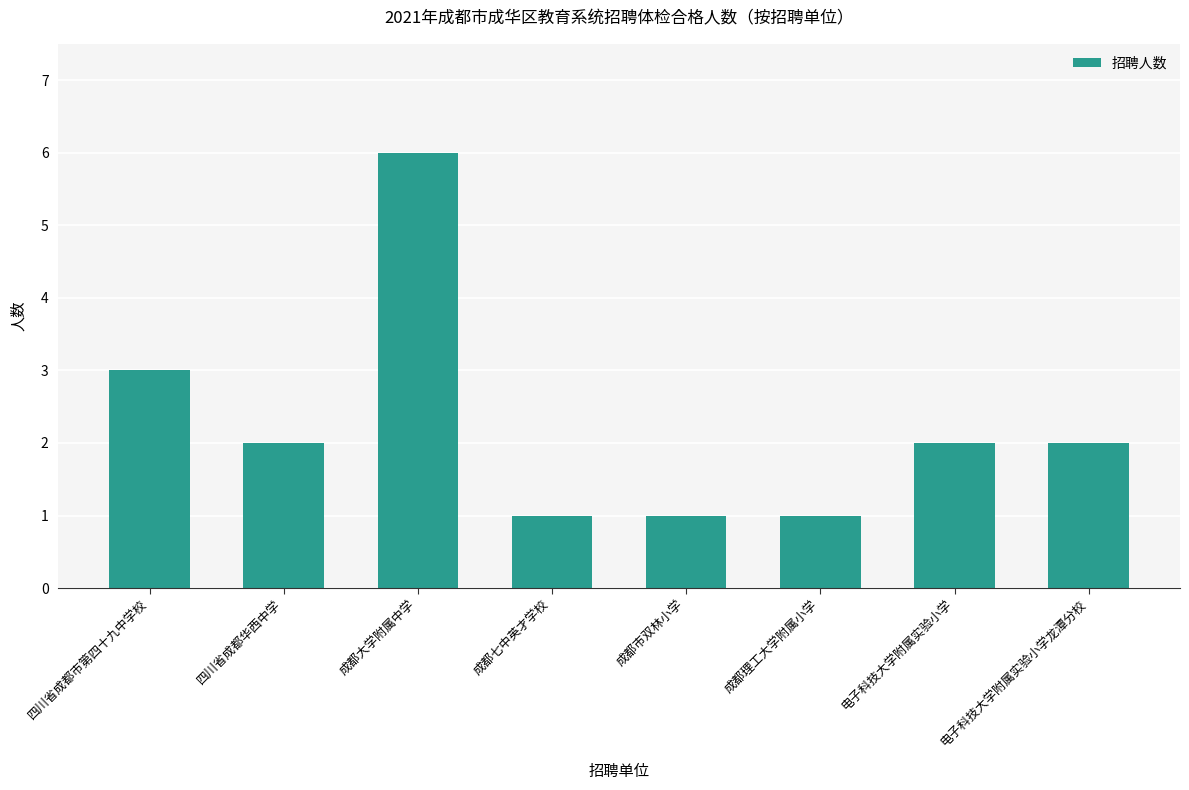

The chart shows a value of 1 at 成都理工大学附属小学. True or false?

True